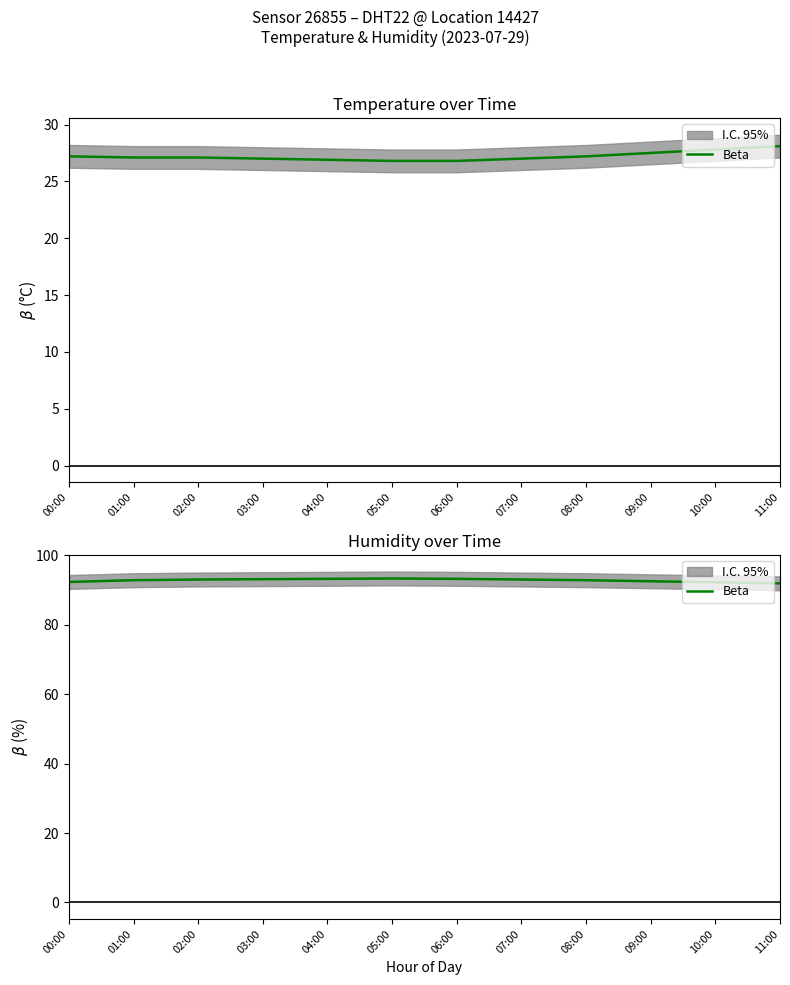

Rank the categories by value from lowest to highest.

11:00, 10:00, 00:00, 09:00, 01:00, 08:00, 02:00, 07:00, 03:00, 04:00, 06:00, 05:00